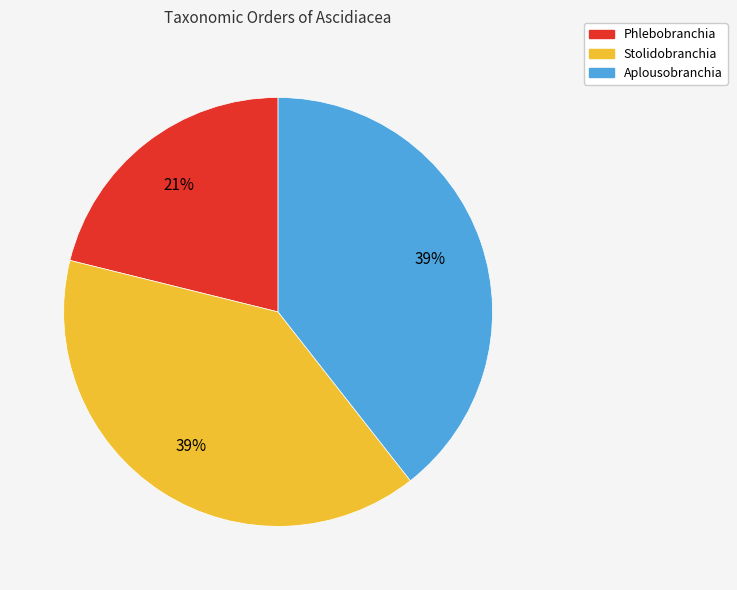

Is there any slice that represents more than half of the pie?

No